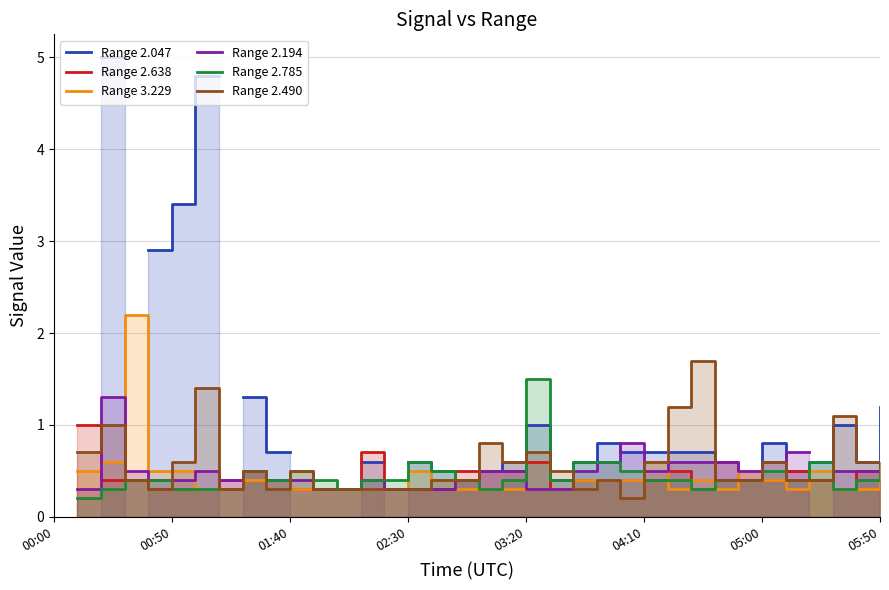

Count the number of categories in the chart.

36